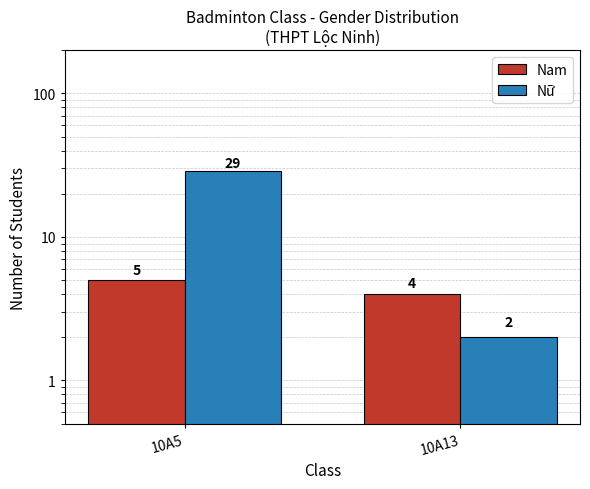

Is the value of Nữ at 10A5 greater than the value of Nam at 10A13?

Yes